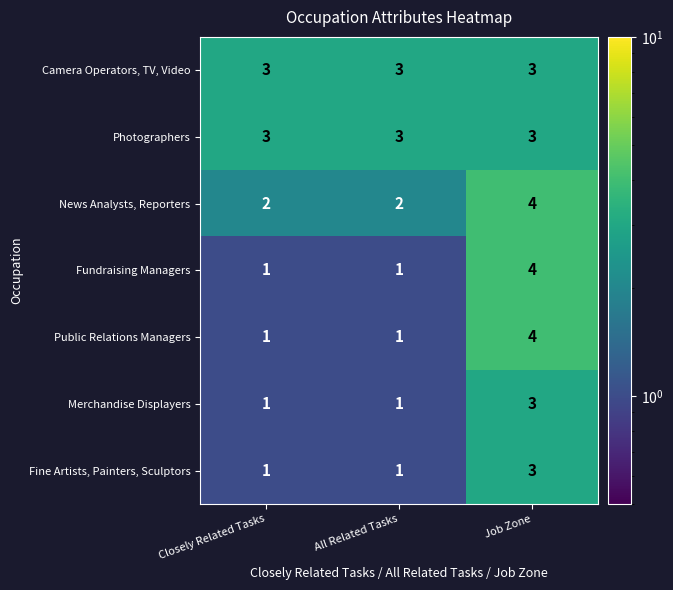

Is it true that Fundraising Managers equals 1 at Closely Related Tasks?

True